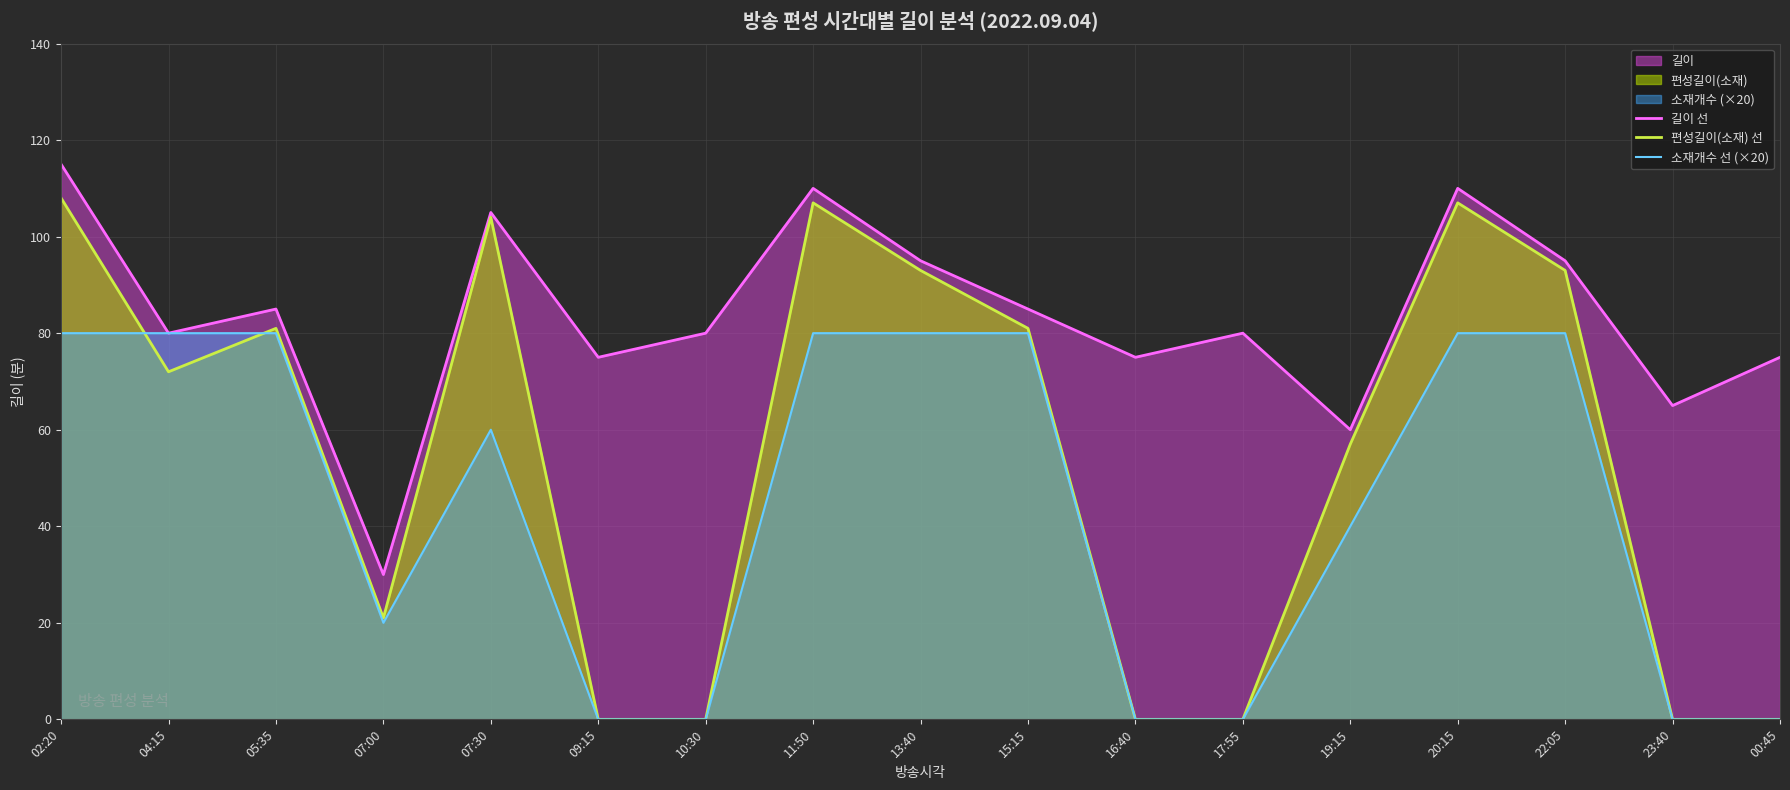

Where is 편성길이(소재) 선 nearest to the value 54?

19:15